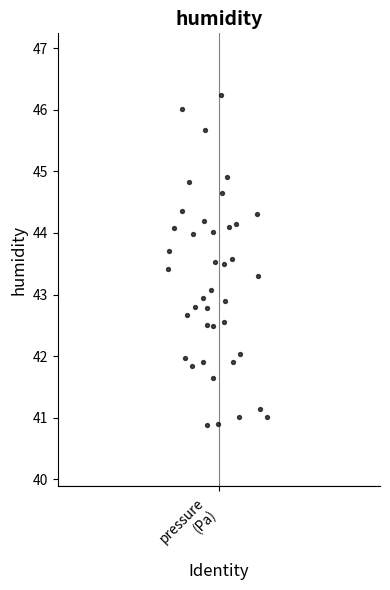

What is the range of X values (max minus min)?

0.3